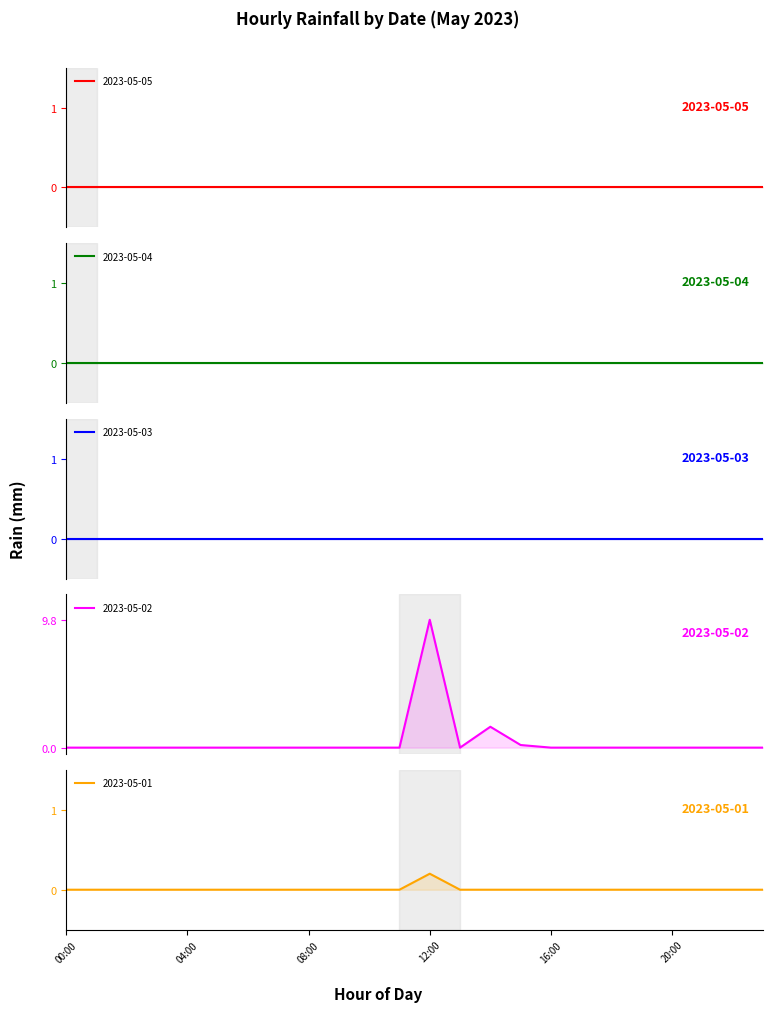

How many lines are shown in the chart?

5